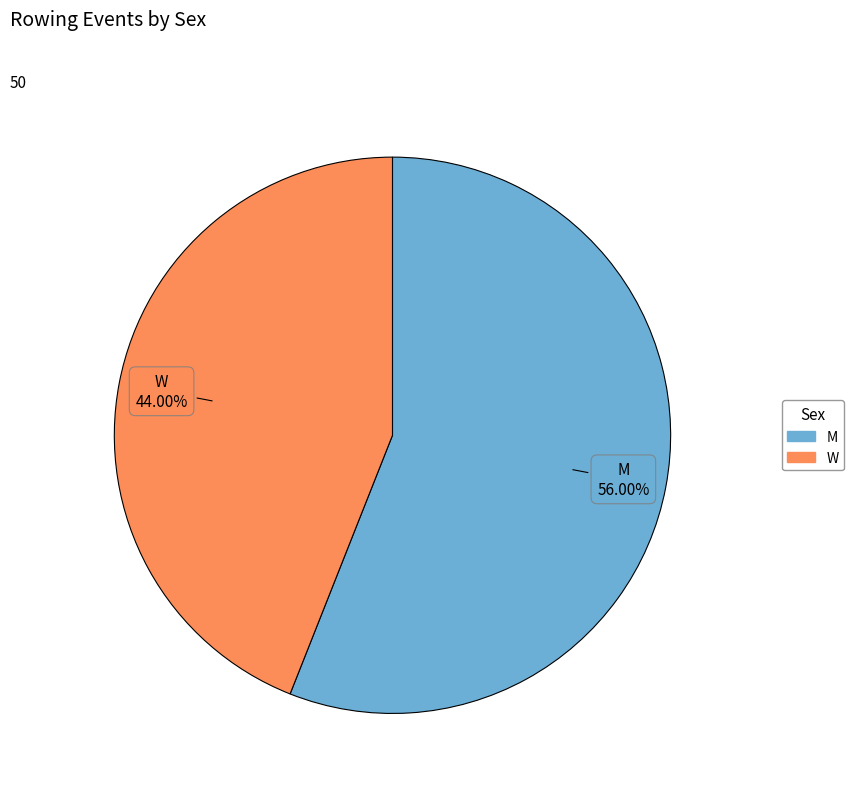

Rank the categories by value from lowest to highest.

W, M